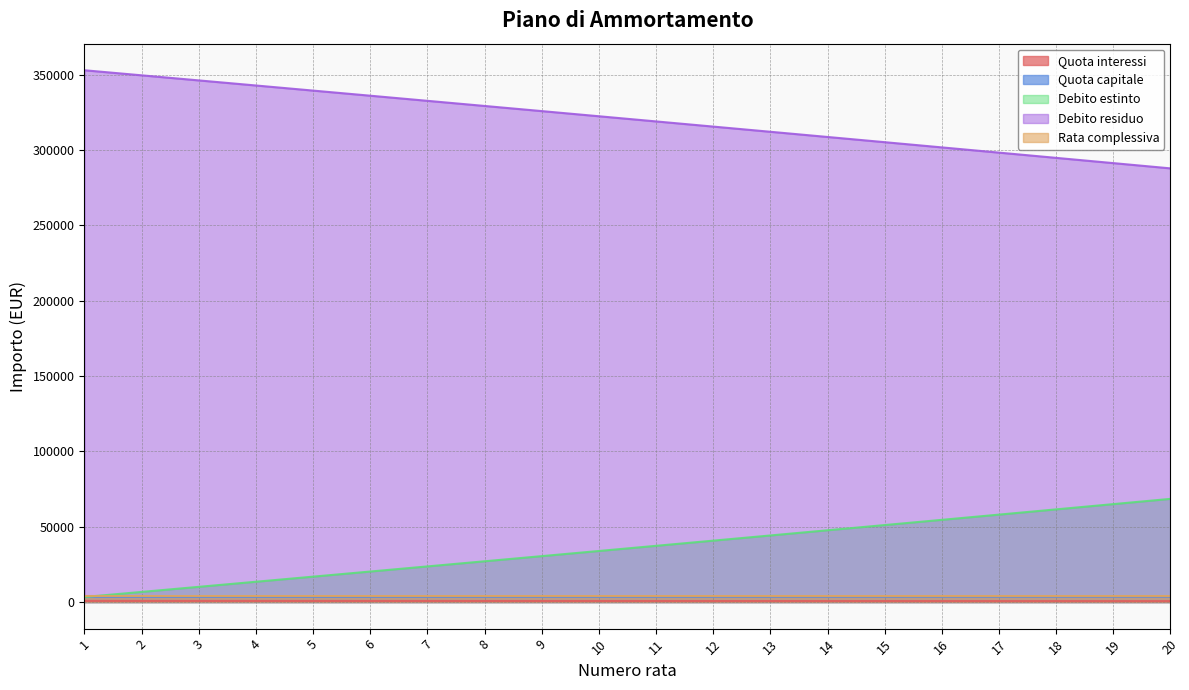

Between 11 and 2, which is larger?

2